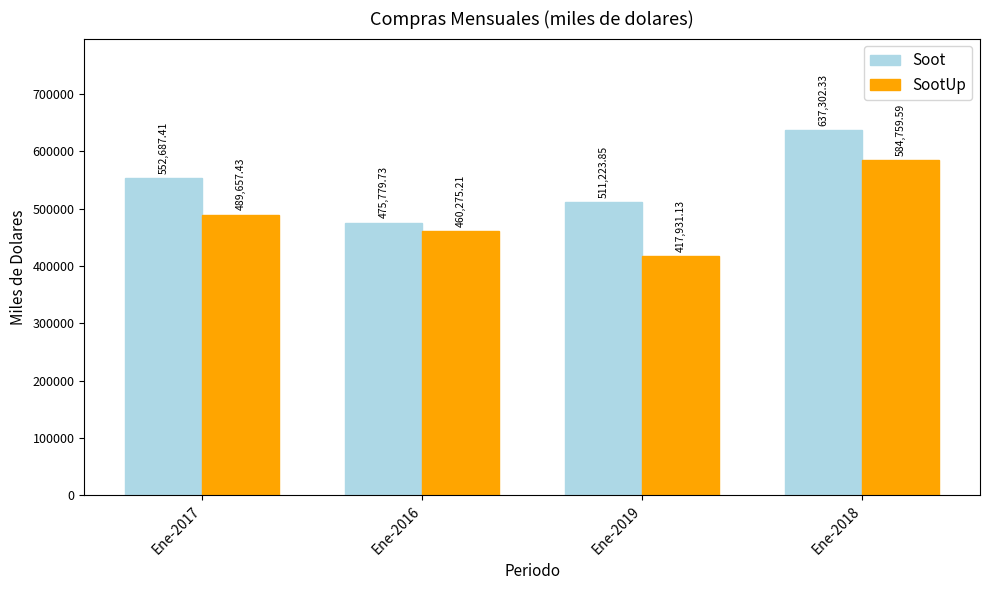

Rank the series by their maximum value, from highest to lowest.

Soot, SootUp